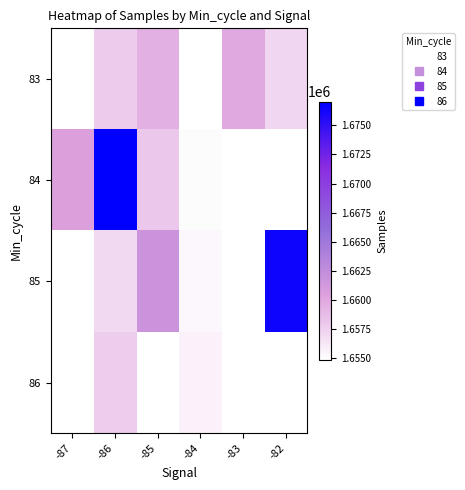

What is the minimum value shown in the chart?

1654865.0